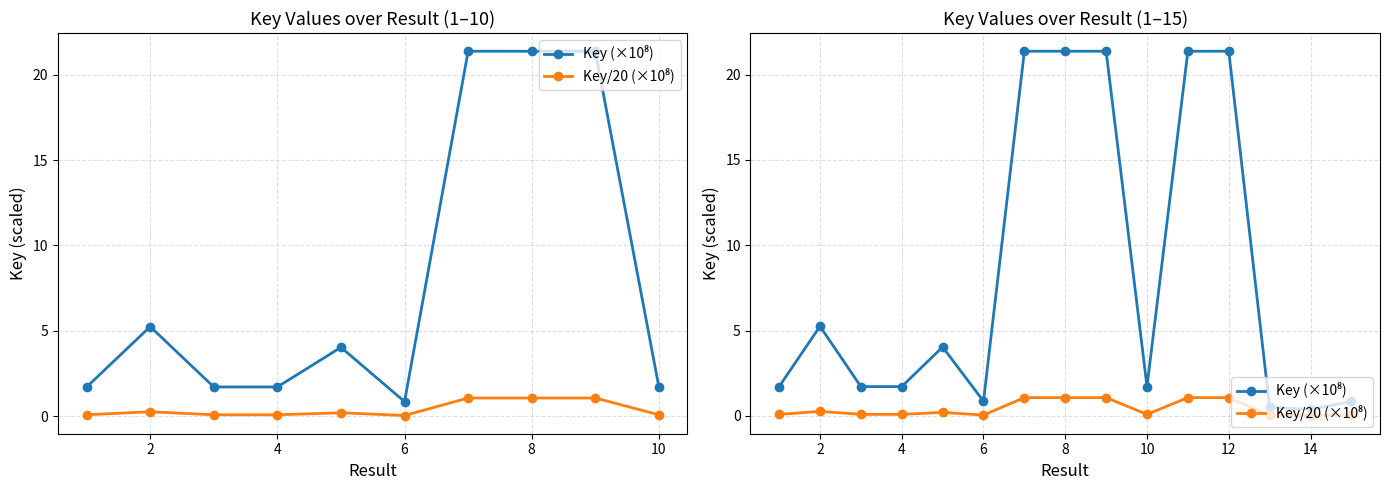

At which category does the chart reach its minimum across all series?

14